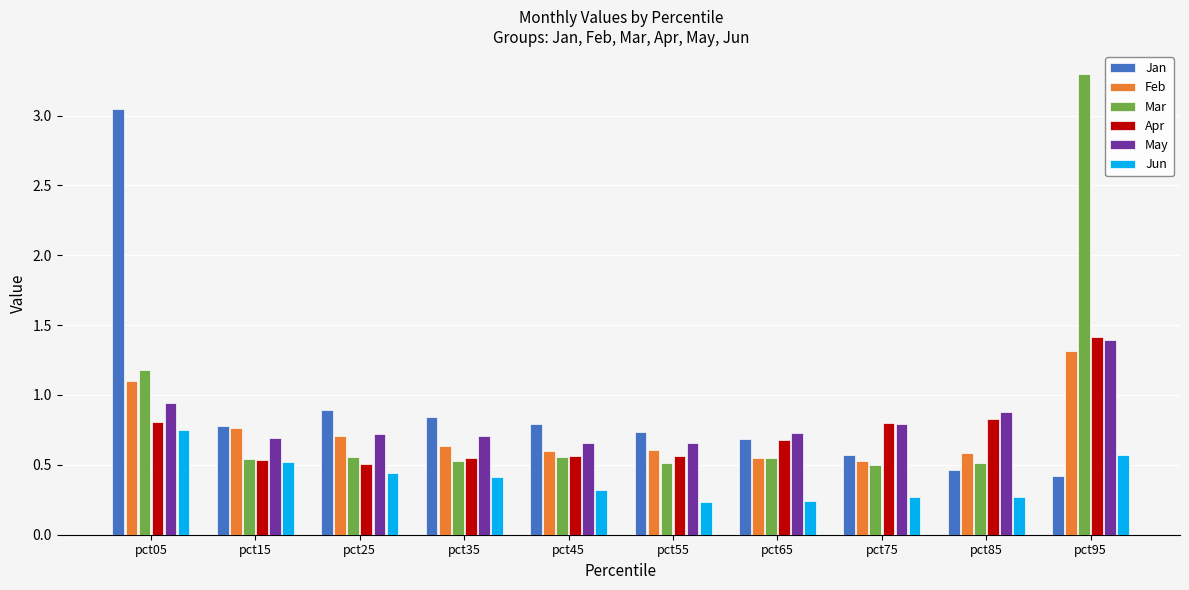

What is the greatest value displayed?

3.3